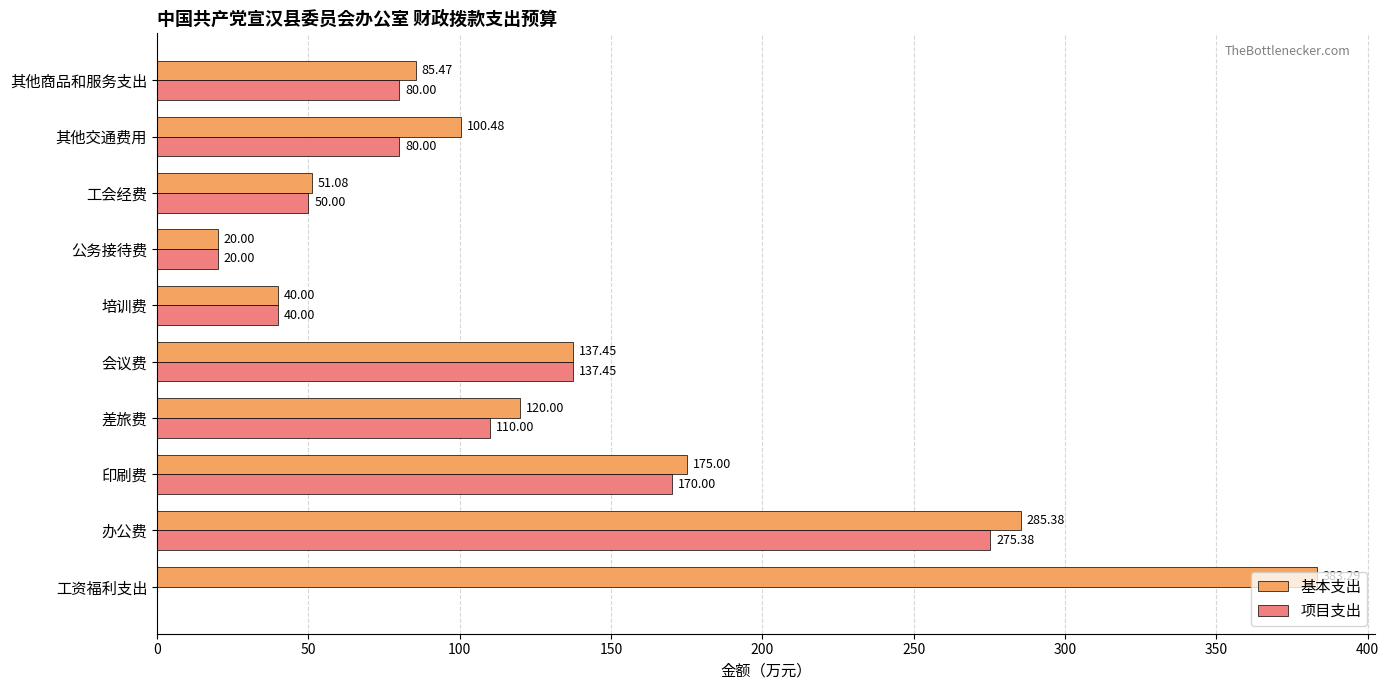

How many distinct data groups are displayed?

2